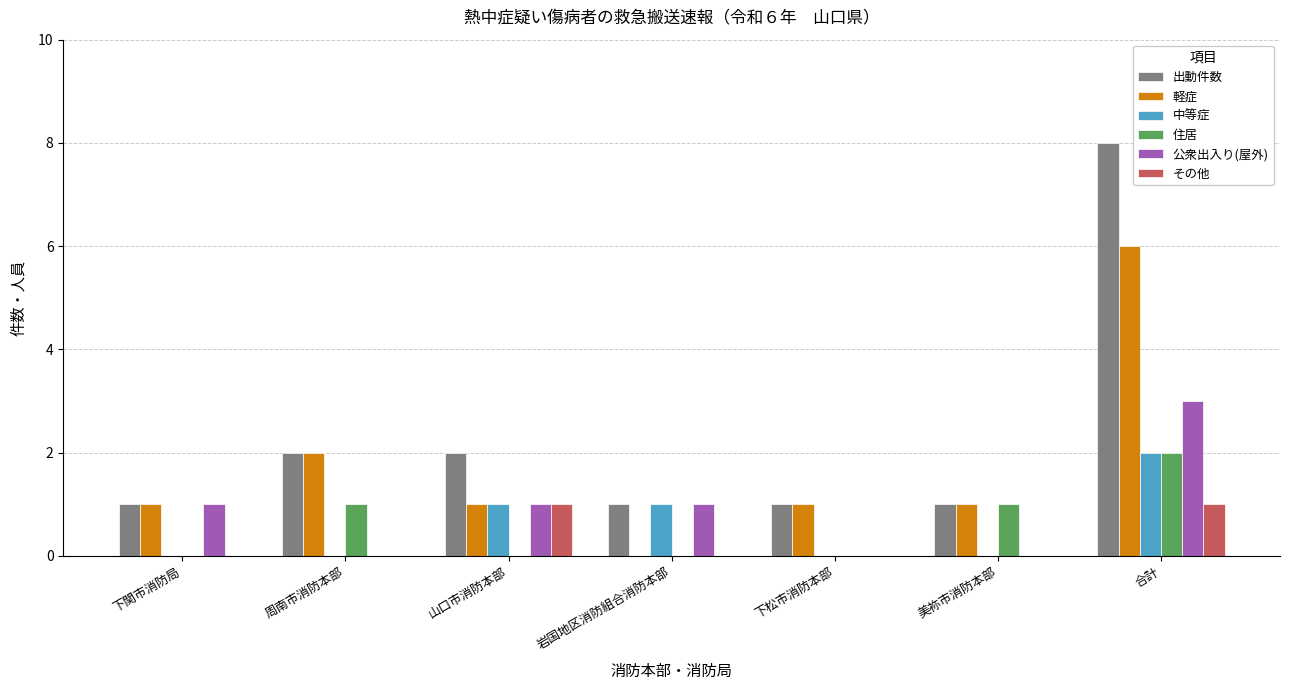

Reading left to right, transcribe all the data shown in this chart.

出動件数: 1	2	2	1	1	1	8
軽症: 1	2	1	0	1	1	6
中等症: 0	0	1	1	0	0	2
住居: 0	1	0	0	0	1	2
公衆出入り(屋外): 1	0	1	1	0	0	3
その他: 0	0	1	0	0	0	1